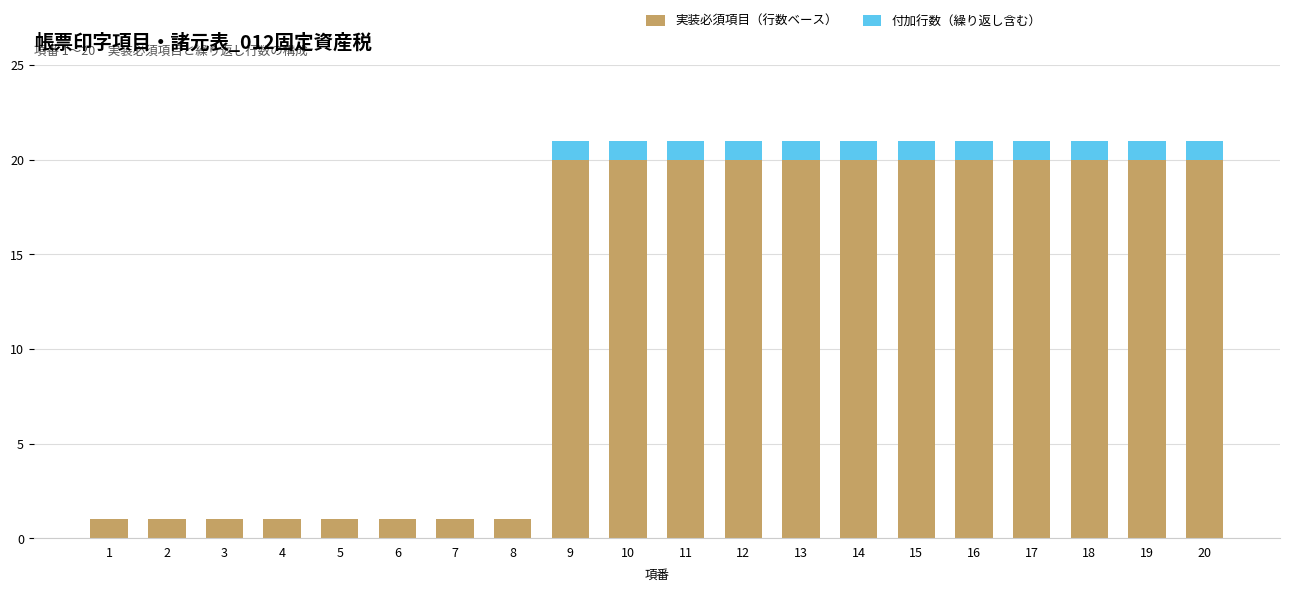

What is the maximum value for 実装必須項目（行数ベース）?

20